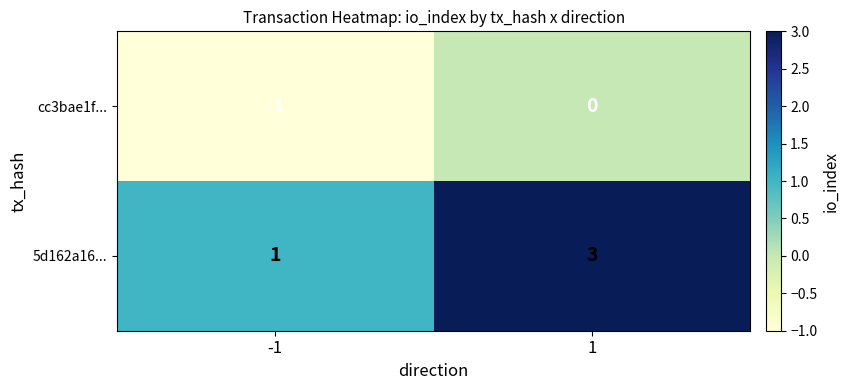

What is the greatest value displayed?

3